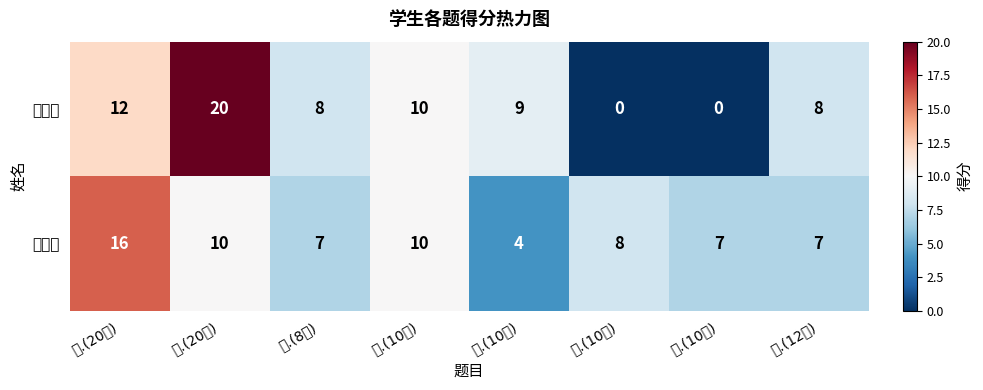

Rank the series by their average value, from highest to lowest.

卢雨茉, 姜文潇